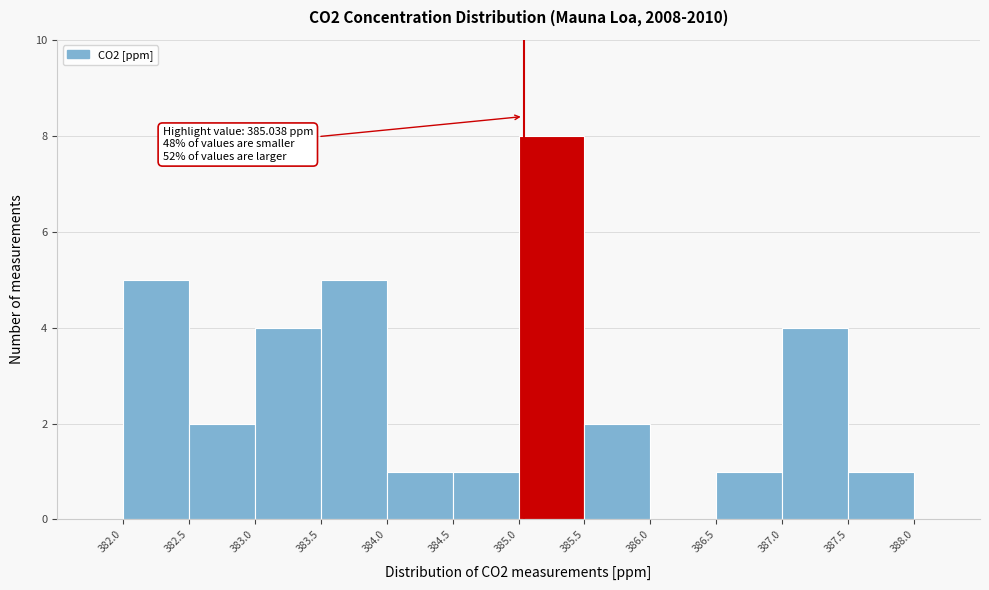

Which range on the x-axis has the tallest bar?

385.0 to 385.5